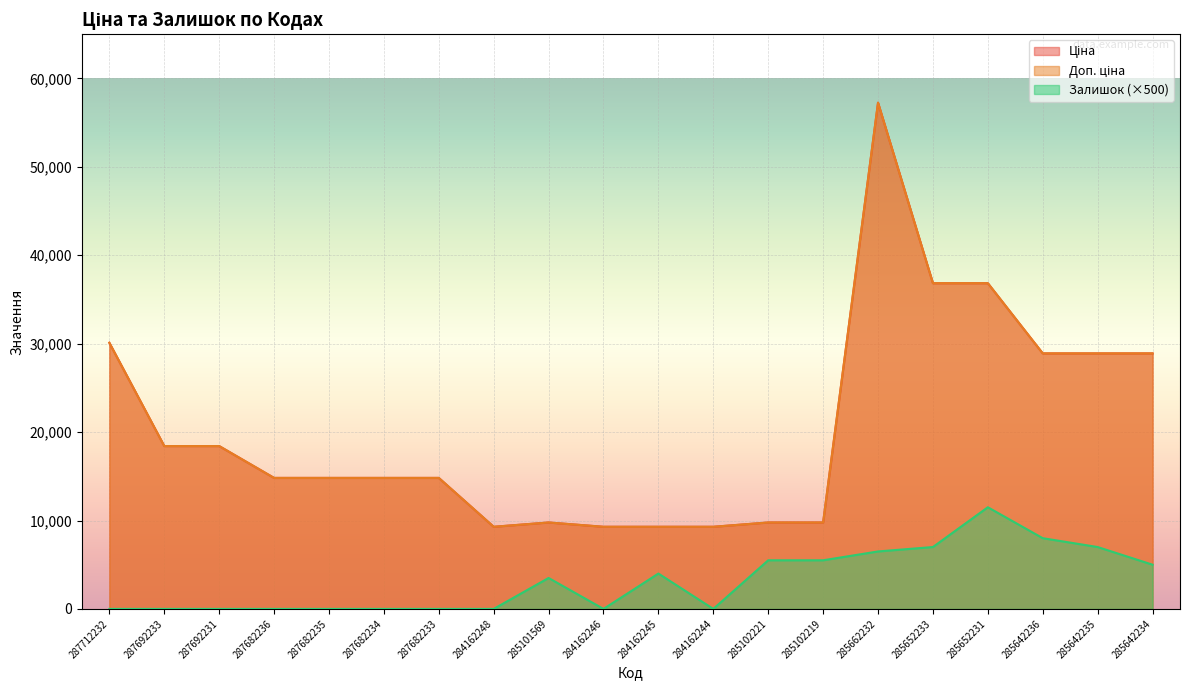

True or false: Ціна and Залишок cross at least once.

False